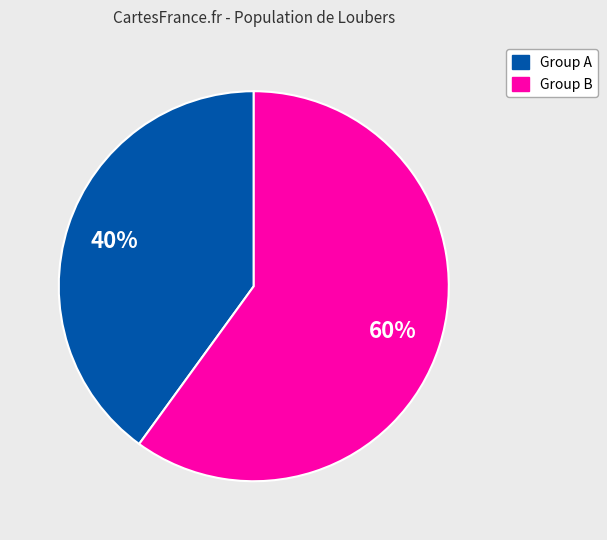

What is the smallest slice in the pie chart?

Group A